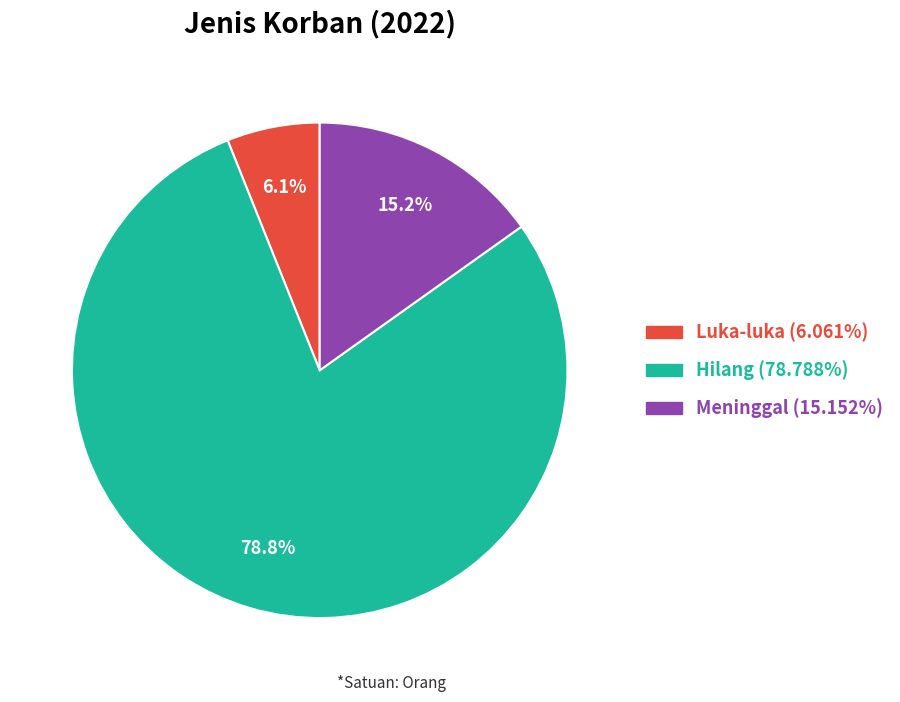

Is it true that Meninggal is 5% of the pie?

False